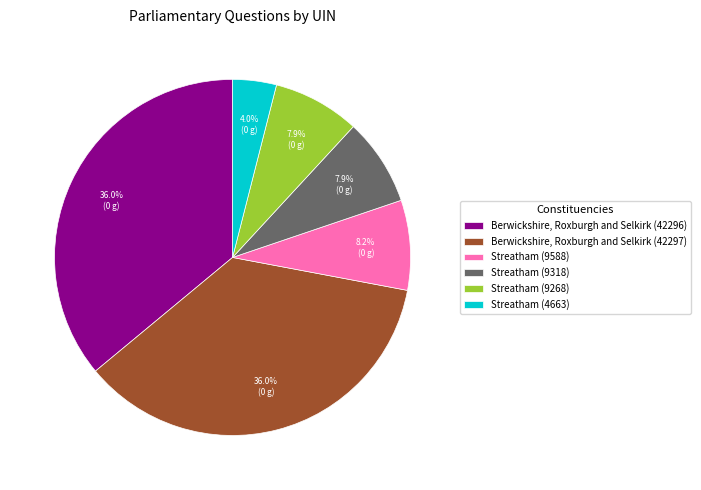

Does Streatham (9268) represent more than half of the total?

No